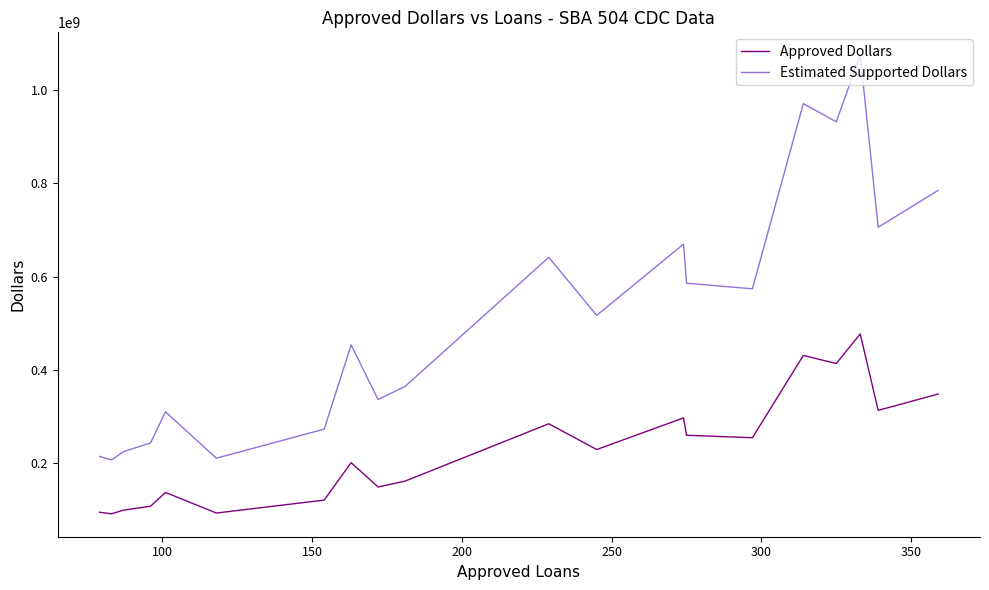

List the series in order of their overall mean, highest first.

Estimated Supported Dollars, Approved Dollars